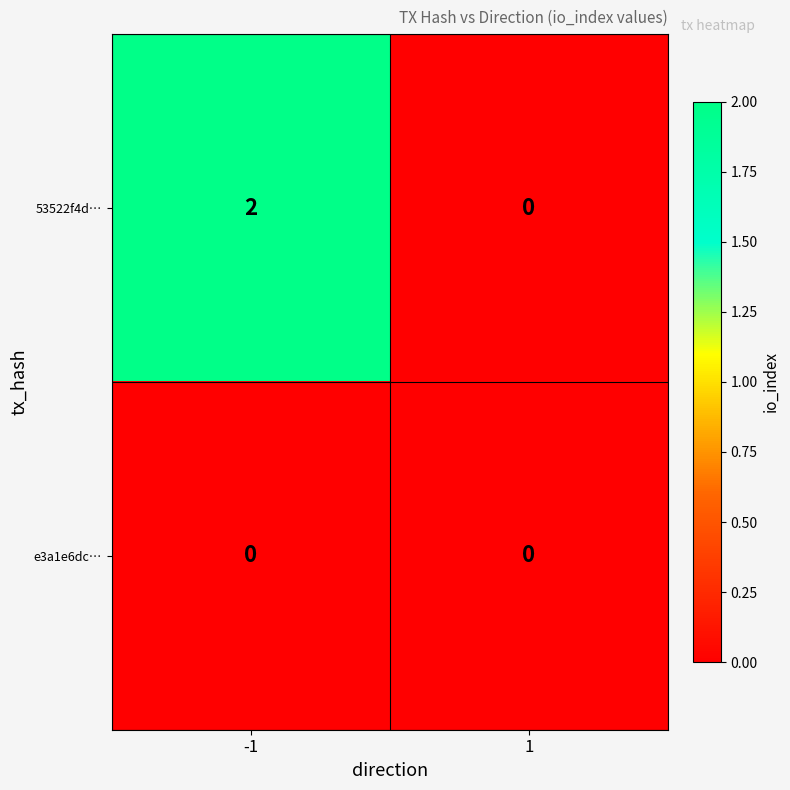

At -1, list the series in order from largest to smallest.

53522f4d…, e3a1e6dc…